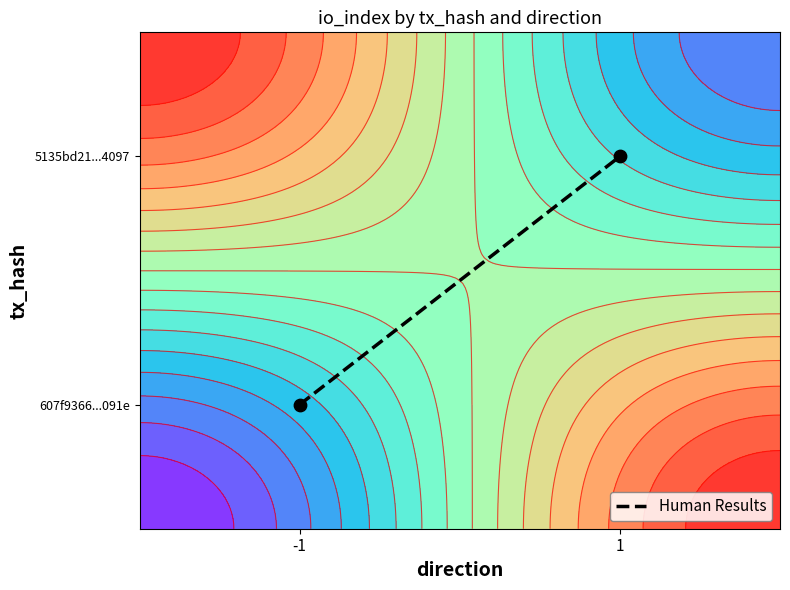

Rank the categories by value from lowest to highest.

-1, 1